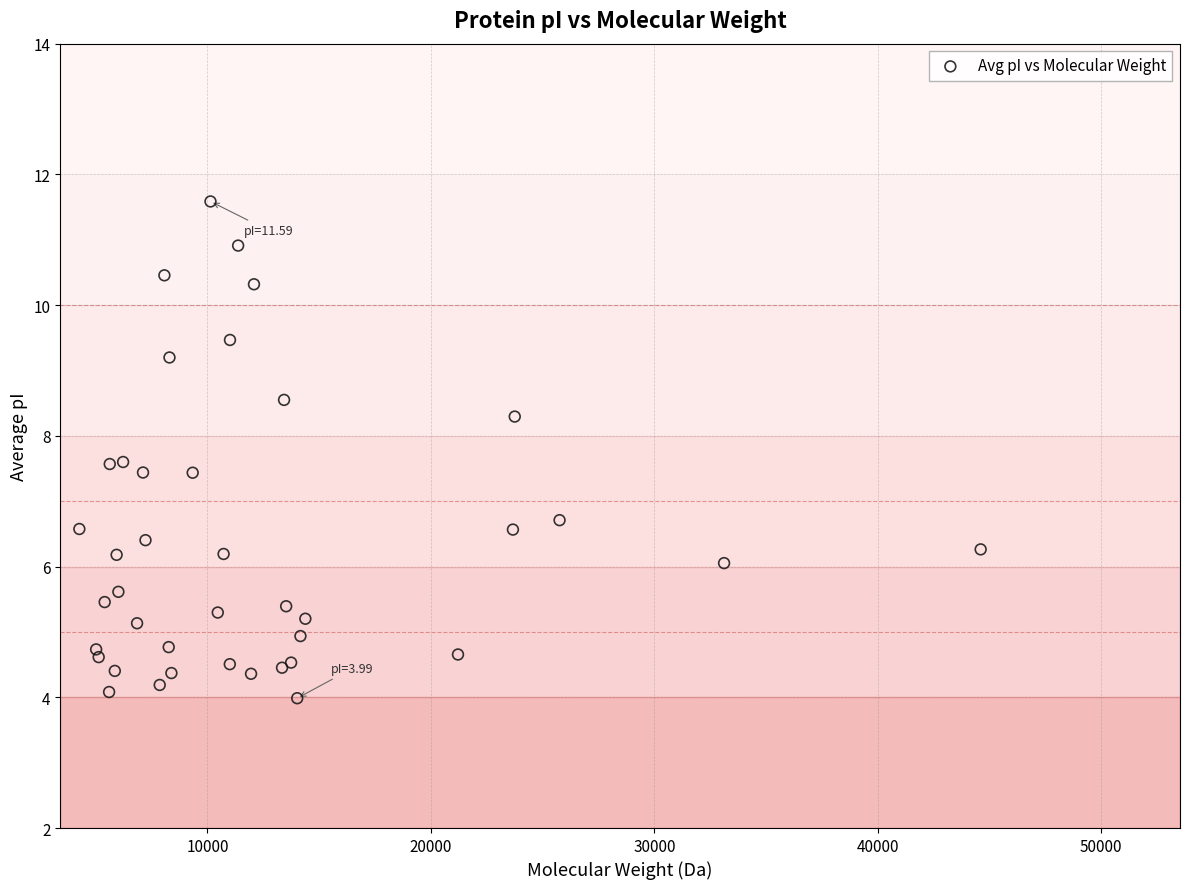

What Y value in the scatter plot is closest to 7?

6.7